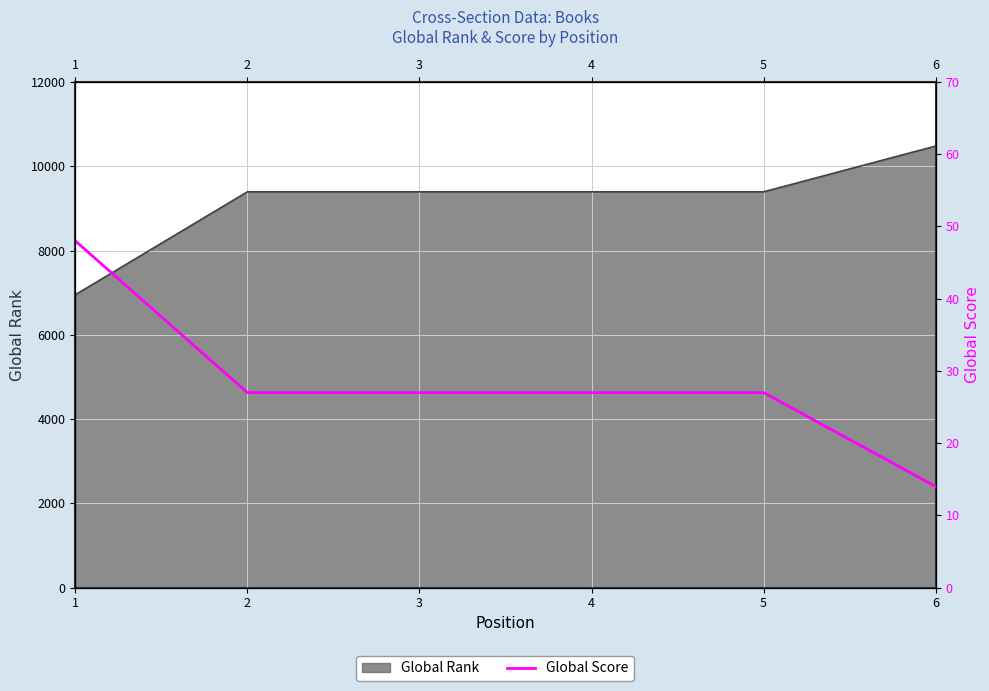

What is the change in value from 3 to 6?

-13